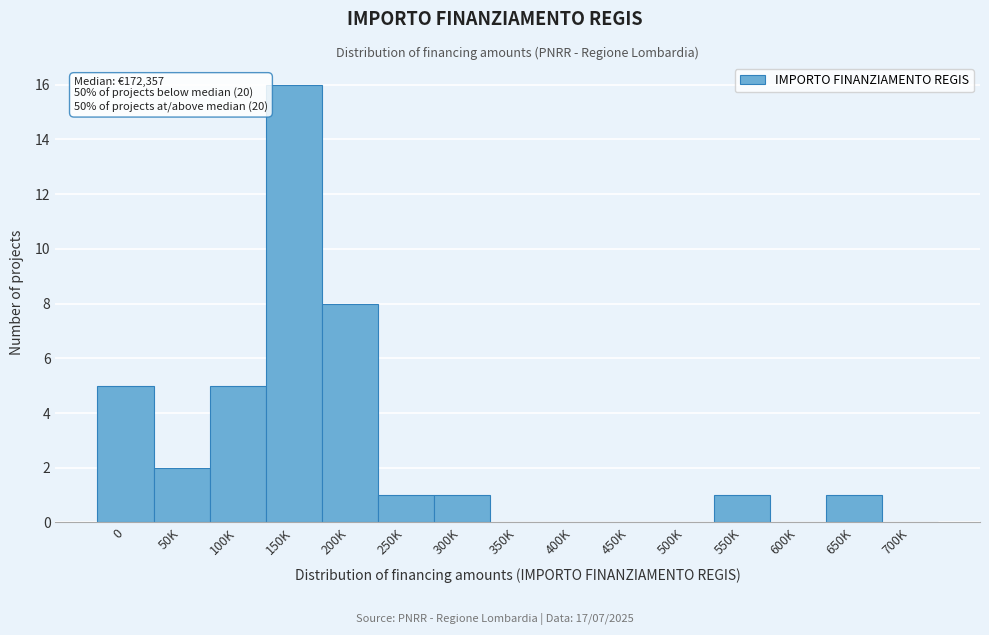

Reading left to right, what are all the values shown in this chart?

0=5	50K=2	100K=5	150K=16	200K=8	250K=1	300K=1	350K=0	400K=0	450K=0	500K=0	550K=1	600K=0	650K=1	700K=0